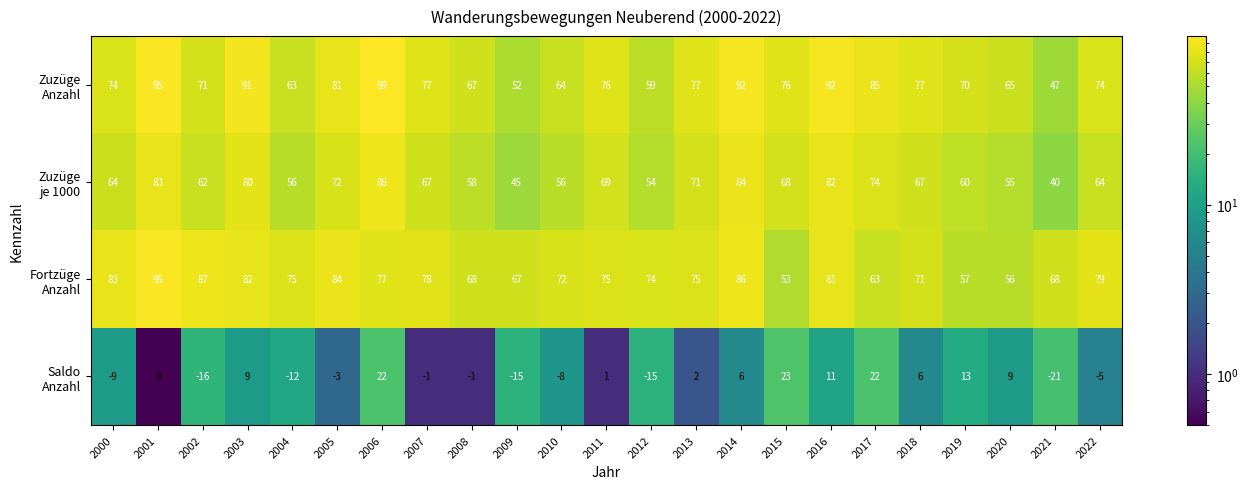

What is the total value across all series at 2000?

212